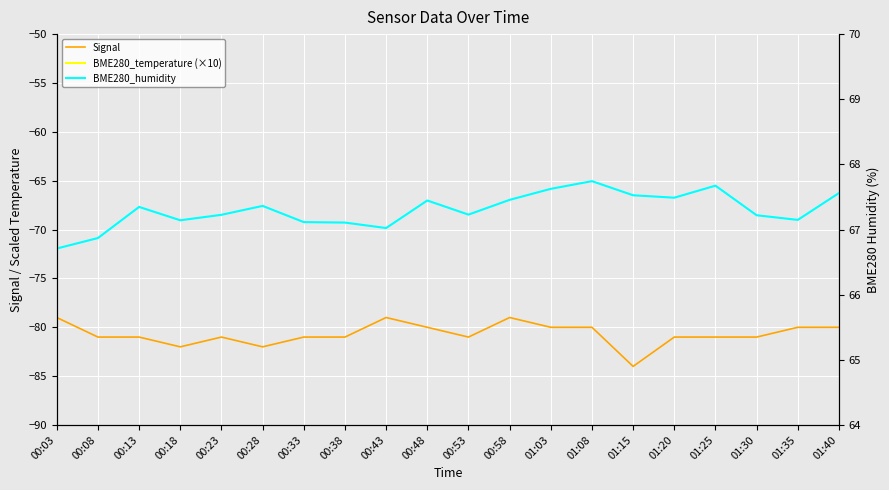

Which has a higher value, 01:20 or 00:48?

00:48